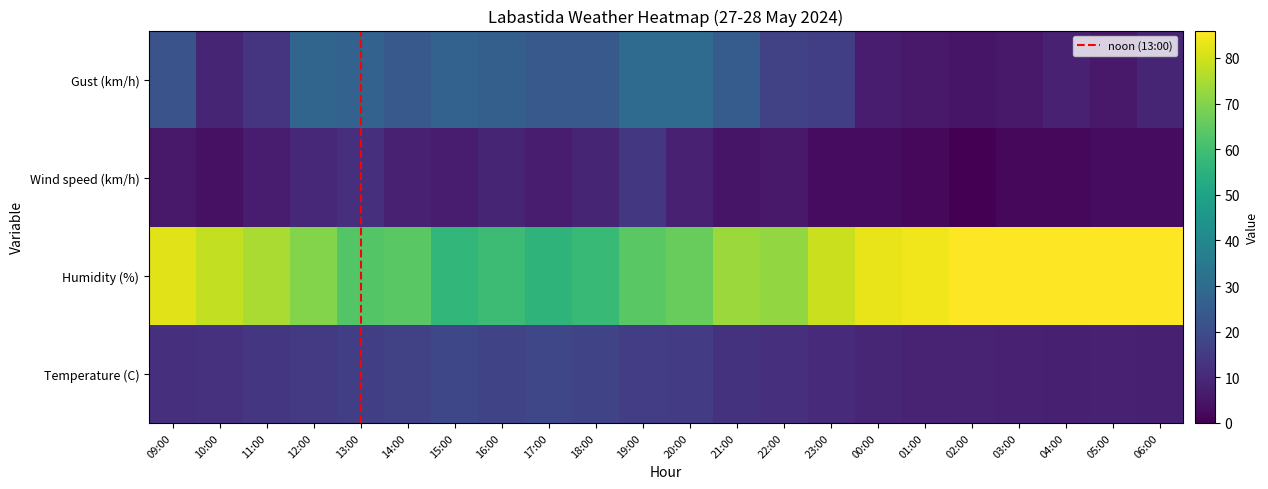

Which label corresponds to the smallest value in the chart?

02:00